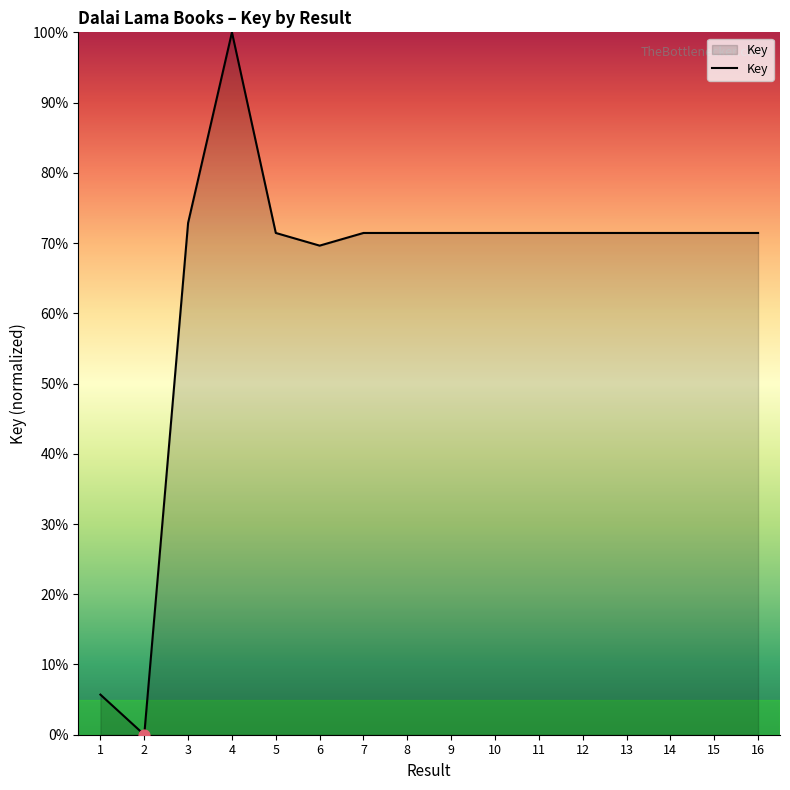

Between 5 and 3, which is larger?

3